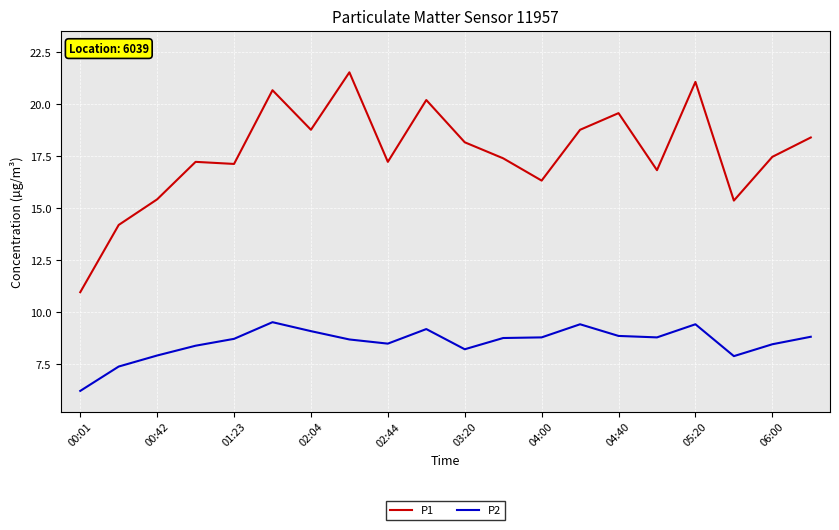

What is the smallest value displayed?

6.2